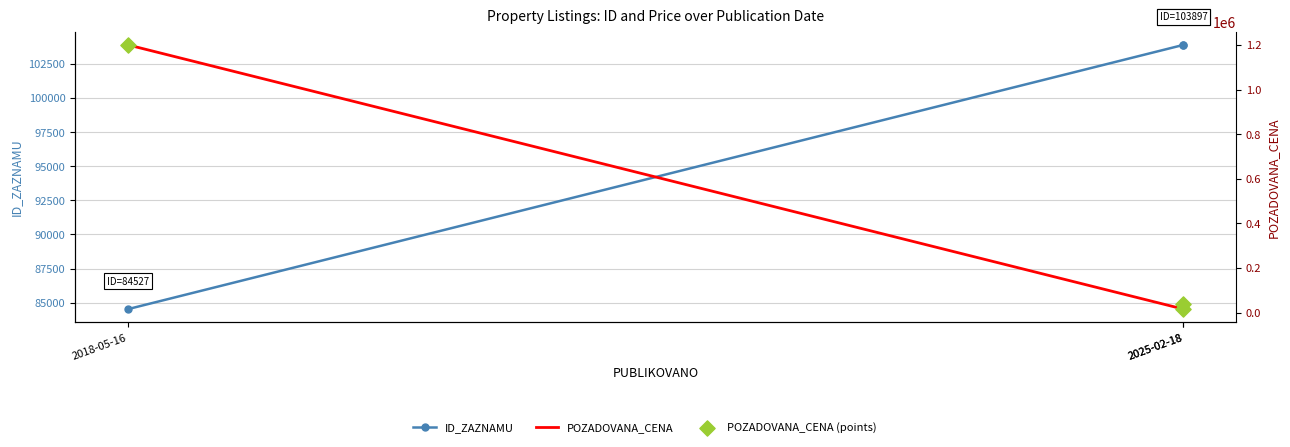

Which series contains the highest Y value?

POZADOVANA_CENA